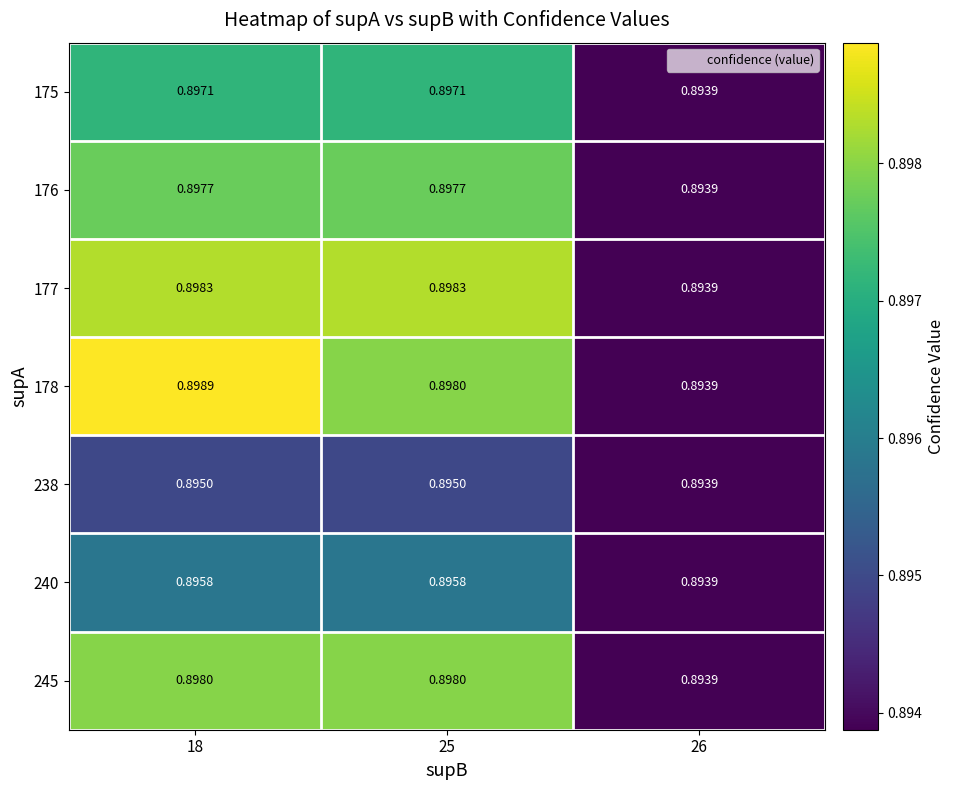

What is the total value across all series at 25?

6.3